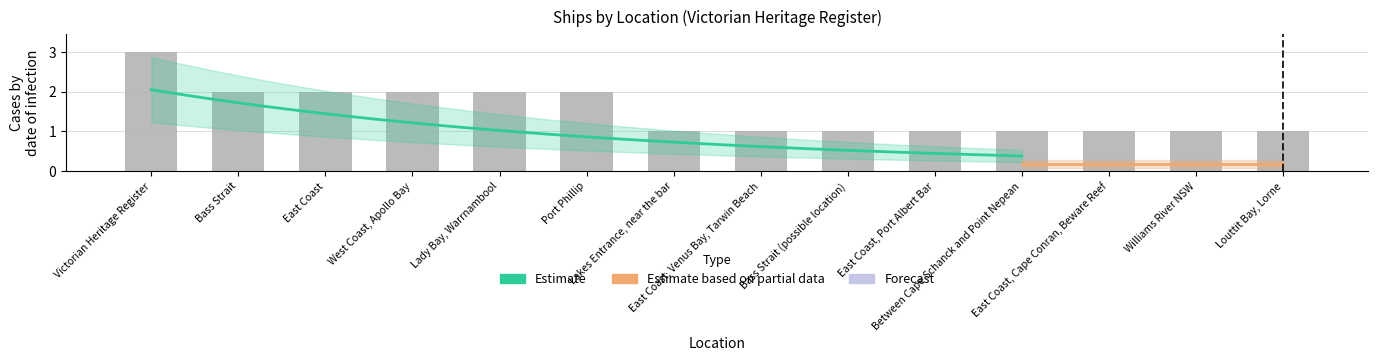

Reading left to right, list all the values displayed in this chart.

Victorian Heritage Register=3	Bass Strait=2	East Coast=2	West Coast, Apollo Bay=2	Lady Bay, Warrnambool=2	Port Phillip=2	Lakes Entrance, near the bar=1	East Coast, Venus Bay, Tarwin Beach=1	Bass Strait (possible location)=1	East Coast, Port Albert Bar=1	Between Cape Schanck and Point Nepean=1	East Coast, Cape Conran, Beware Reef=1	Williams River NSW=1	Louttit Bay, Lorne=1